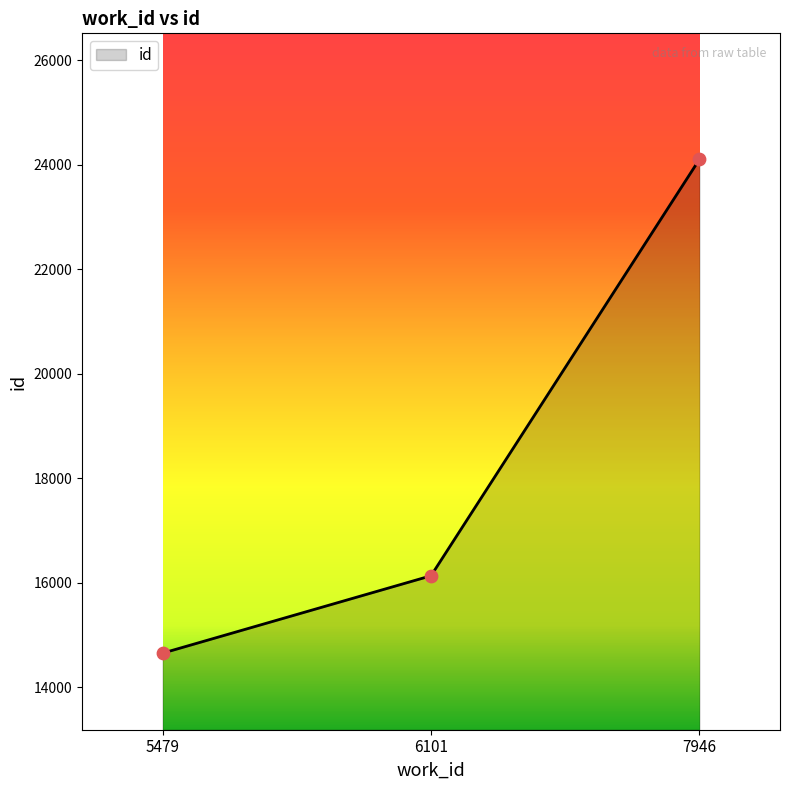

What is the change in value from 5479 to 7946?

+9451